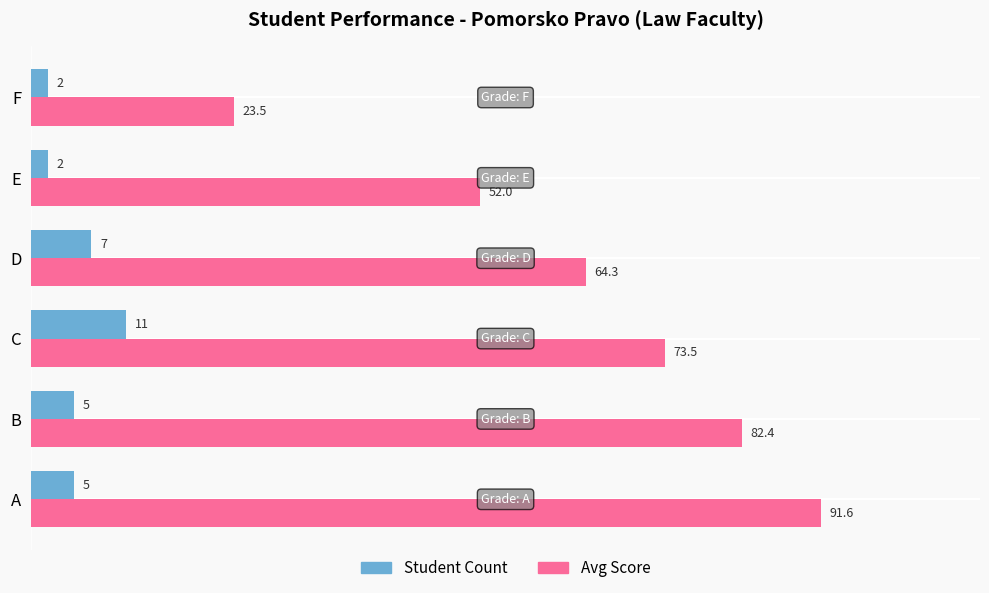

Which series has the widest spread of values?

Avg Score